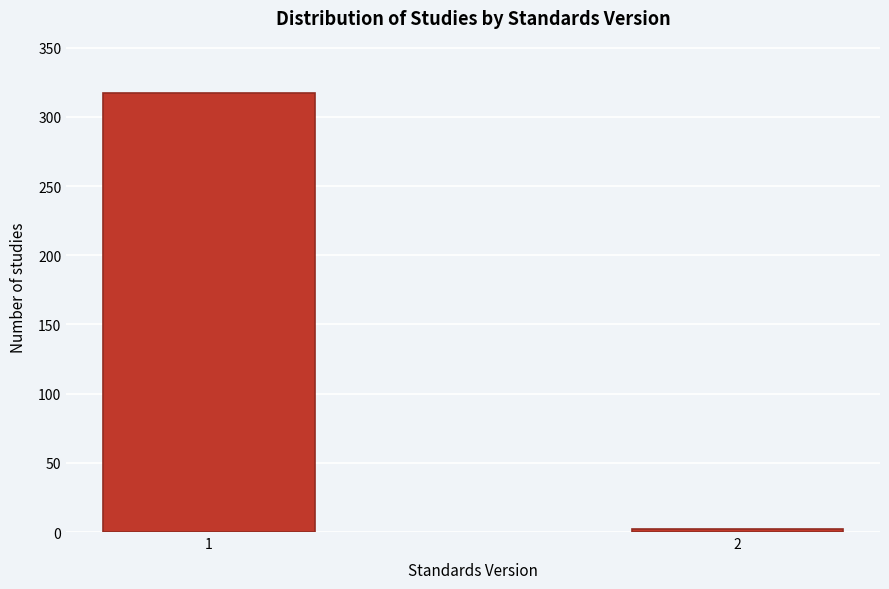

Reading left to right, what are all the values shown in this chart?

1=317	2=2